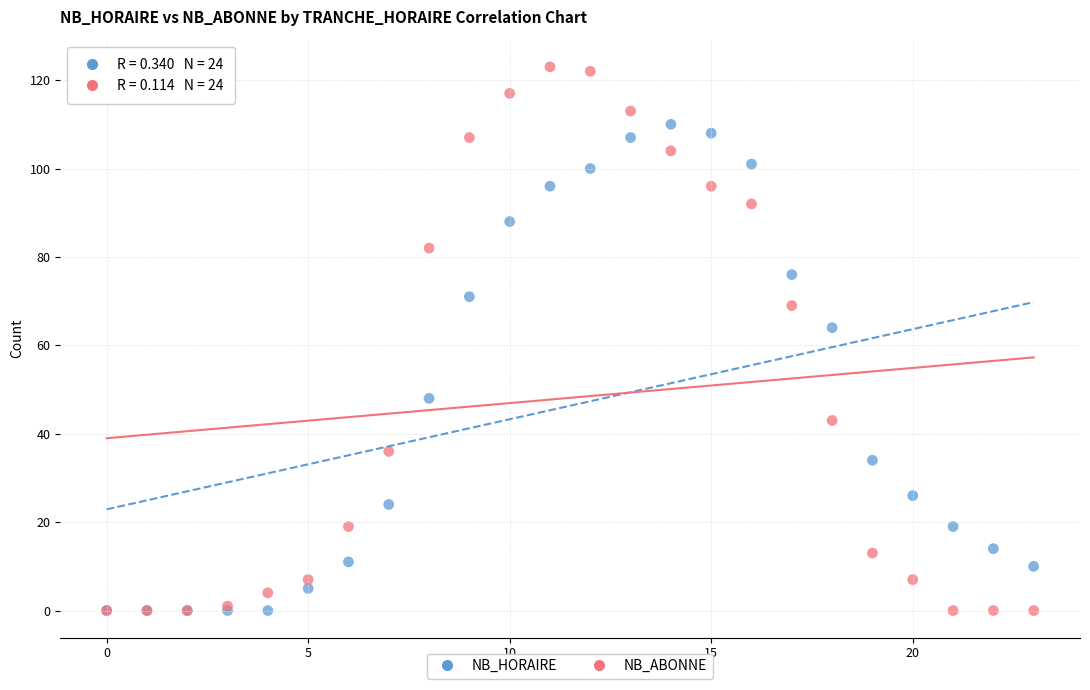

In the NB_ABONNE series, what Y value is closest to 61?

69